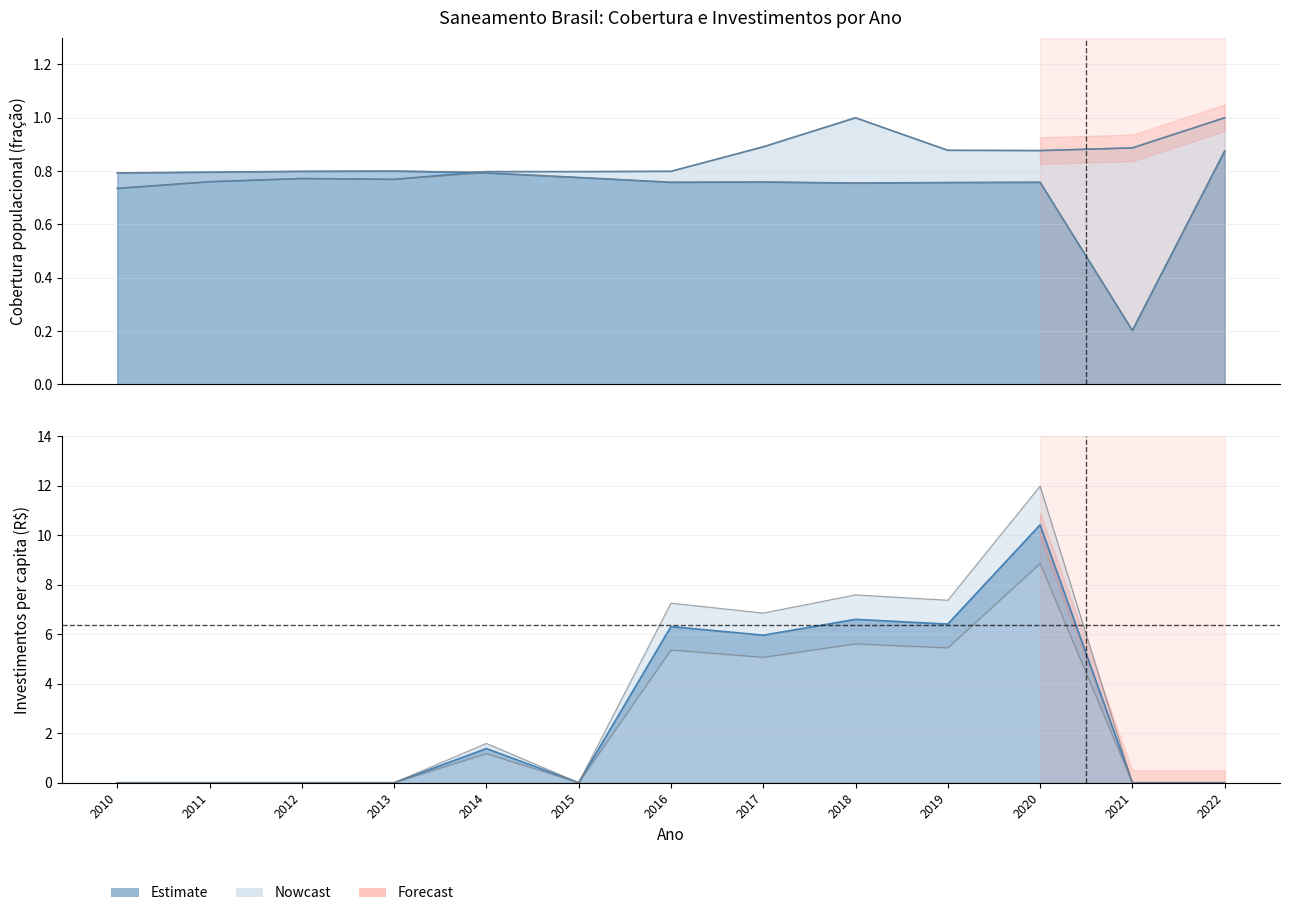

Is the value of Parcela da populacao com esgoto (col_2) at 2017 greater than the value of Investimentos per capita (col_6) at 2015?

Yes